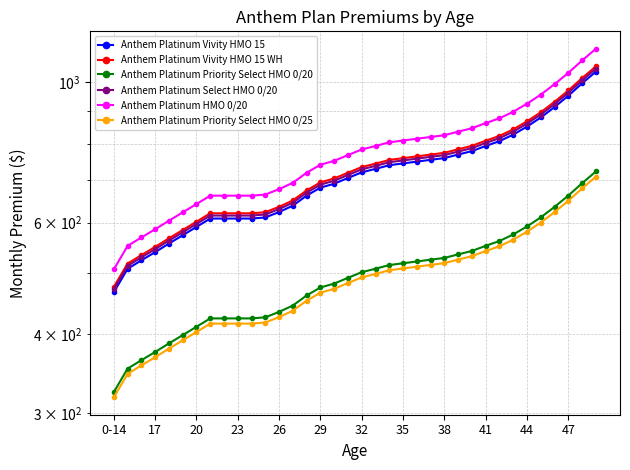

Is this an area chart (filled region under the line)?

No